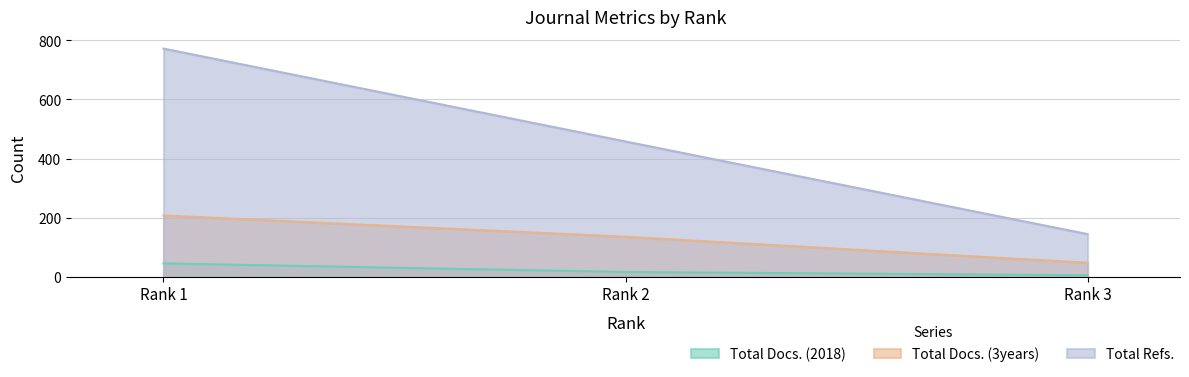

What are all the series names shown in the legend?

Total Docs. (2018), Total Docs. (3years), Total Refs.